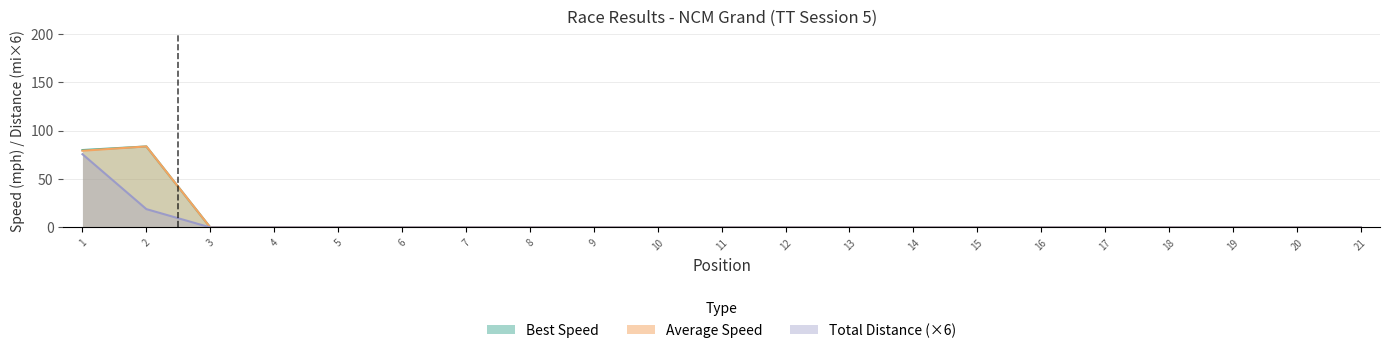

True or false: Best Speed and Best Lap time cross at least once.

False